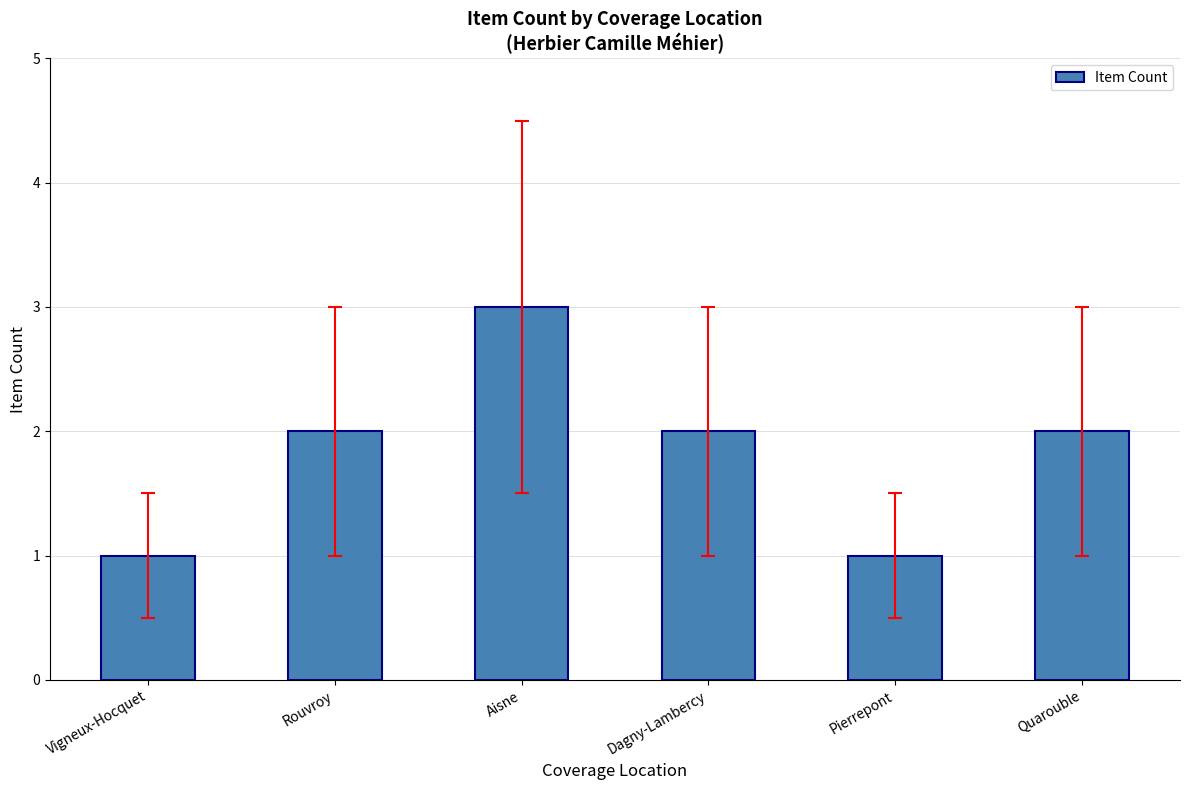

What is the label of the 3rd bar from the right?

Dagny-Lambercy